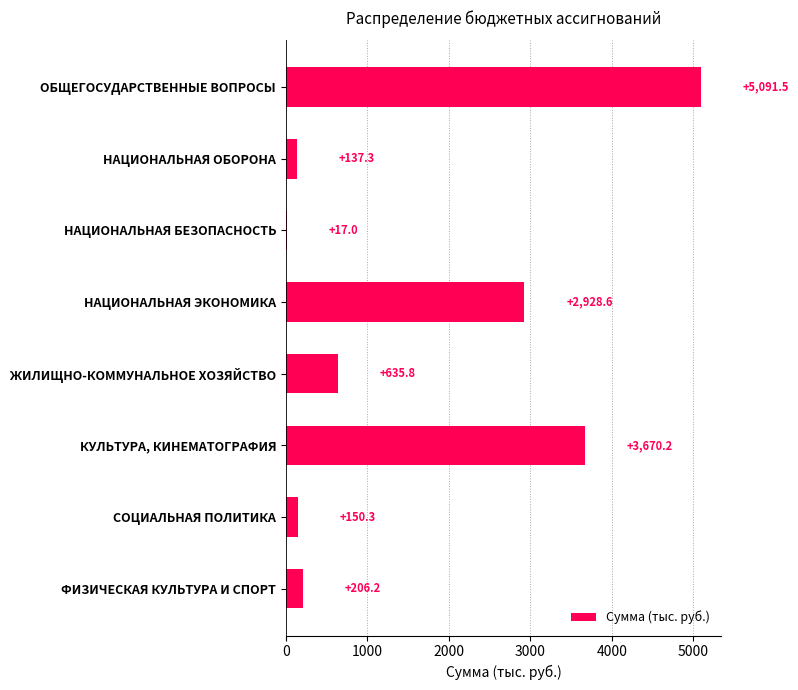

How many distinct data groups are displayed?

1